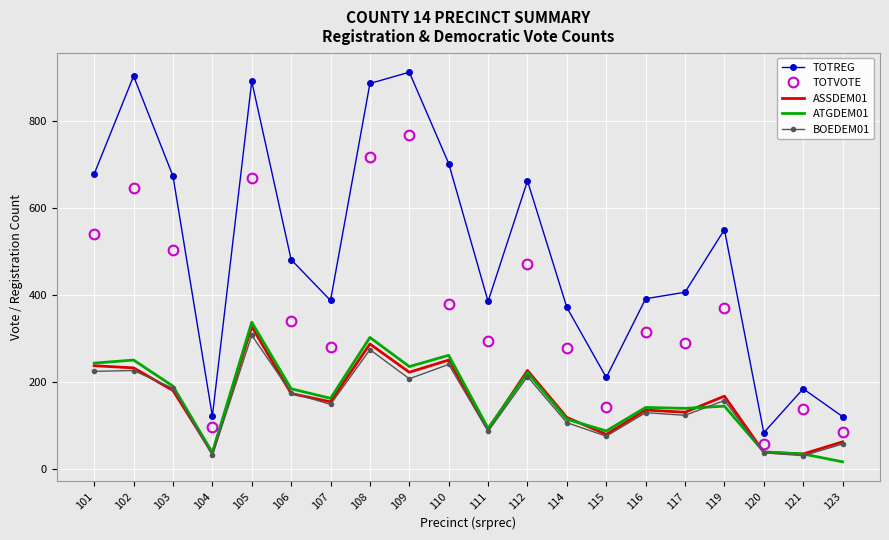

At which label does ASSDEM01 reach its peak?

105